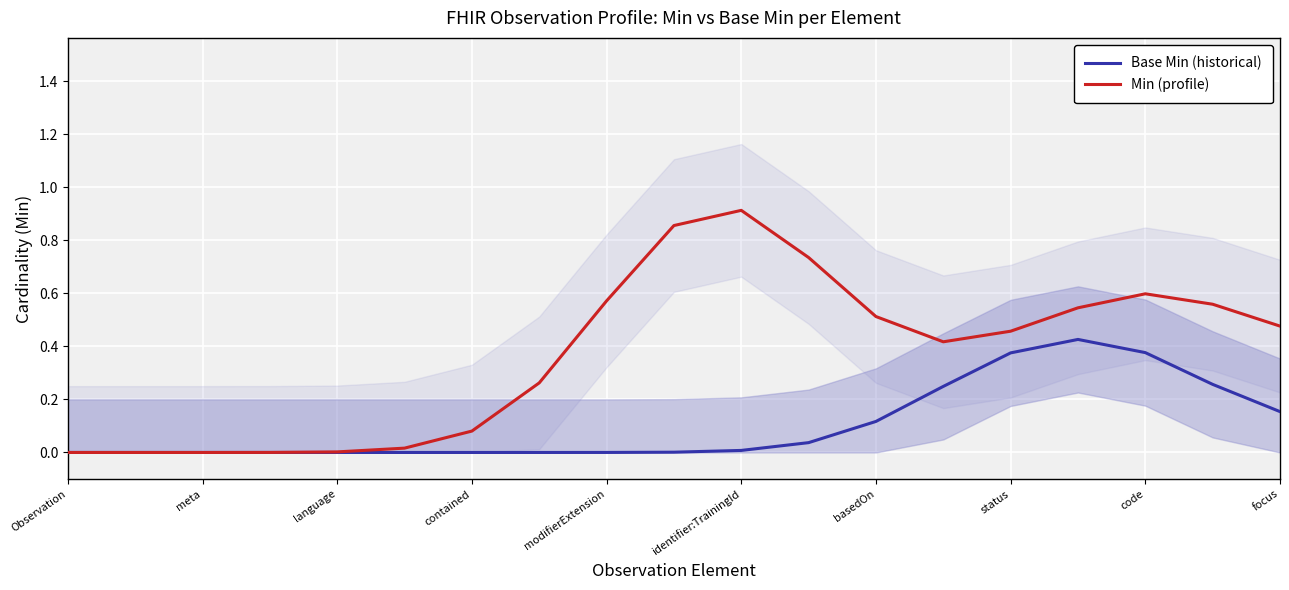

True or false: Base Min (historical) and Min (profile) intersect in this chart.

False